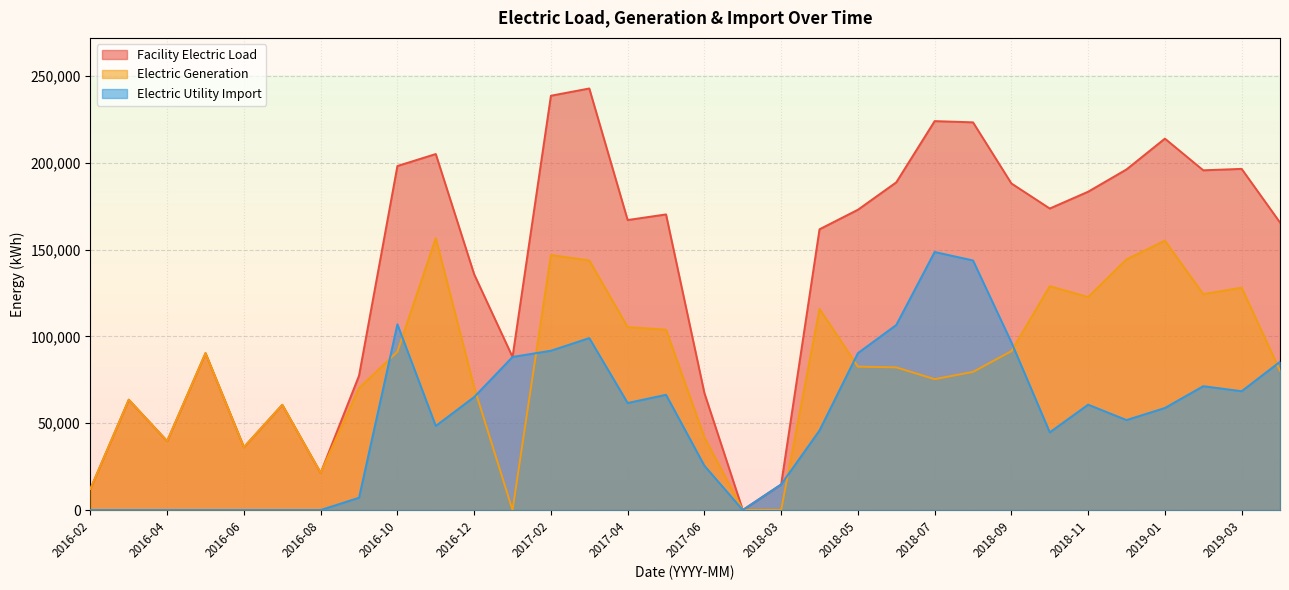

Which label corresponds to the largest value in the chart?

2017-03